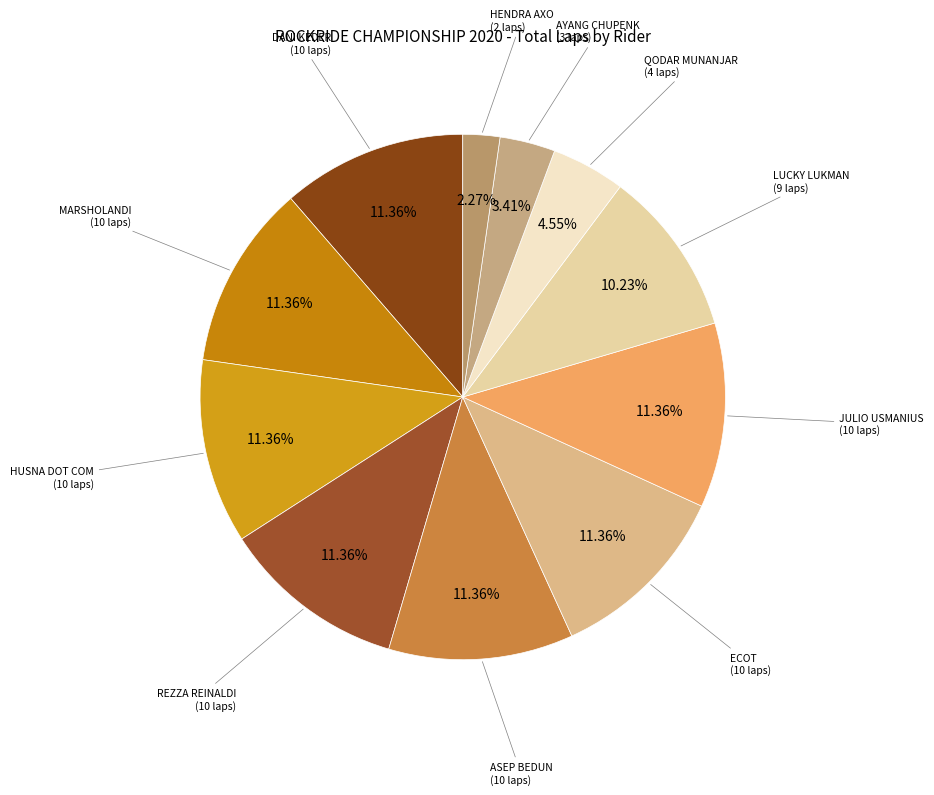

Count the number of slices in the pie.

11